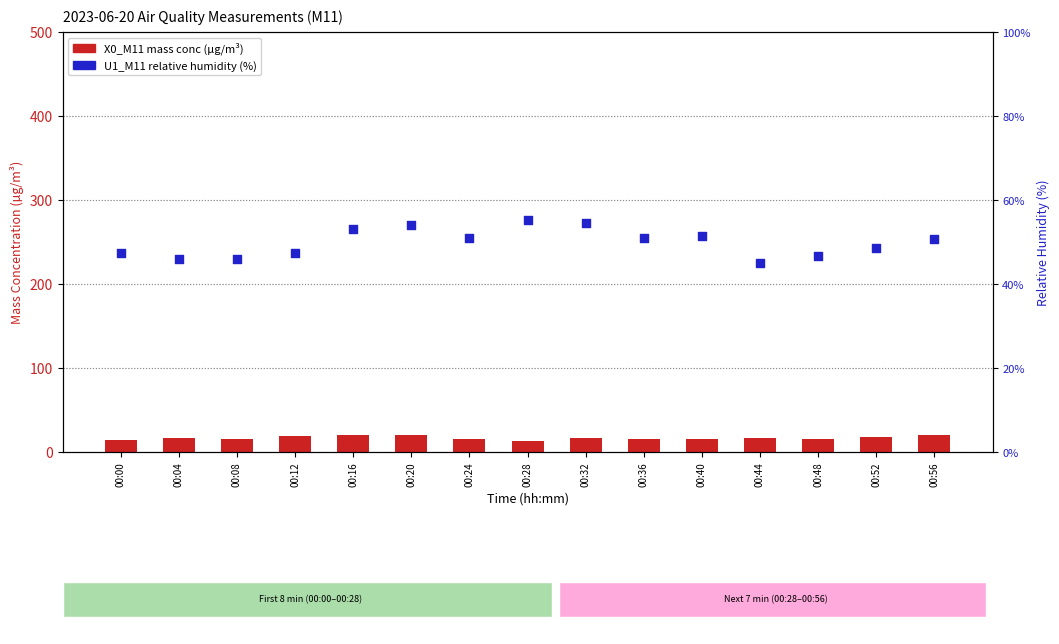

Which series reaches the maximum Y coordinate?

U1_M11 (relative humidity %)